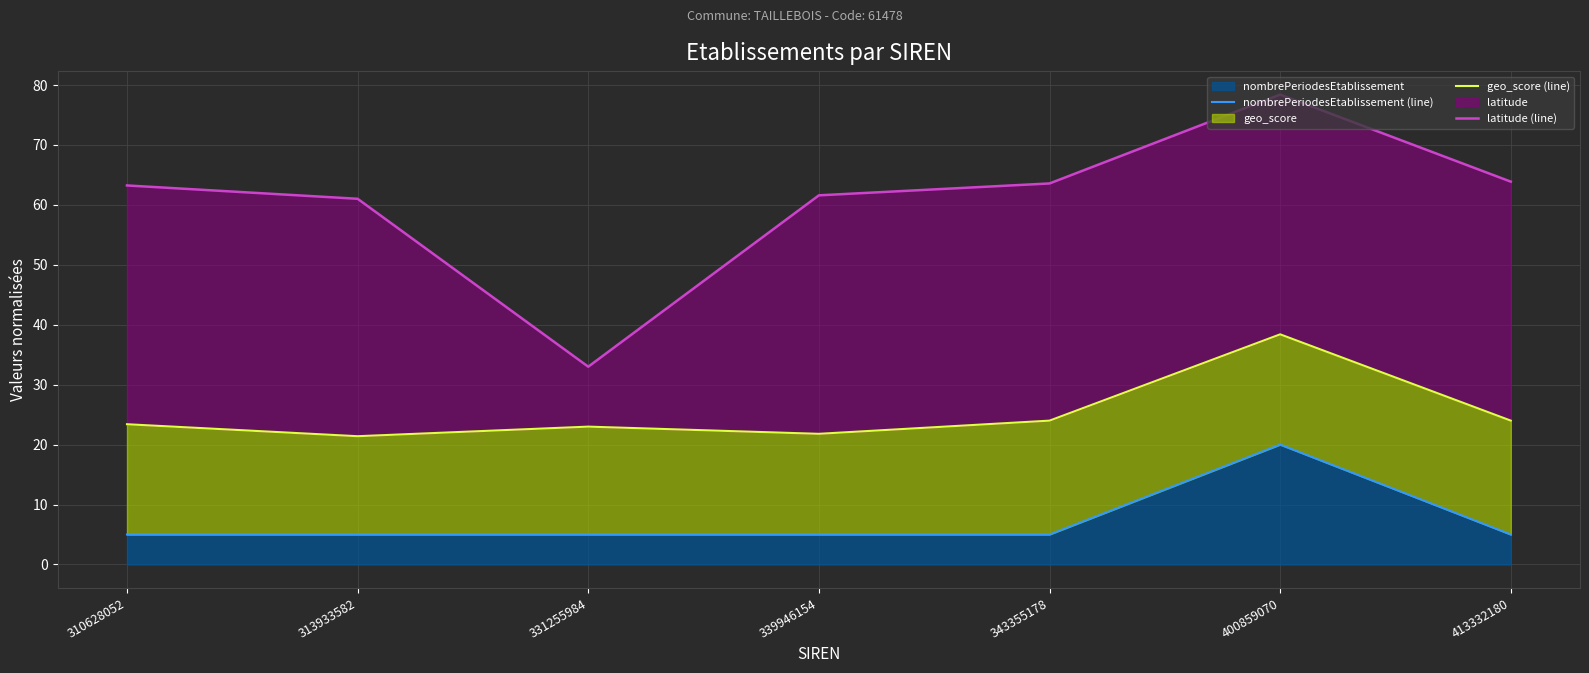

What is the difference between the latitude (line) values at 400859070 and 413332180?

14.5